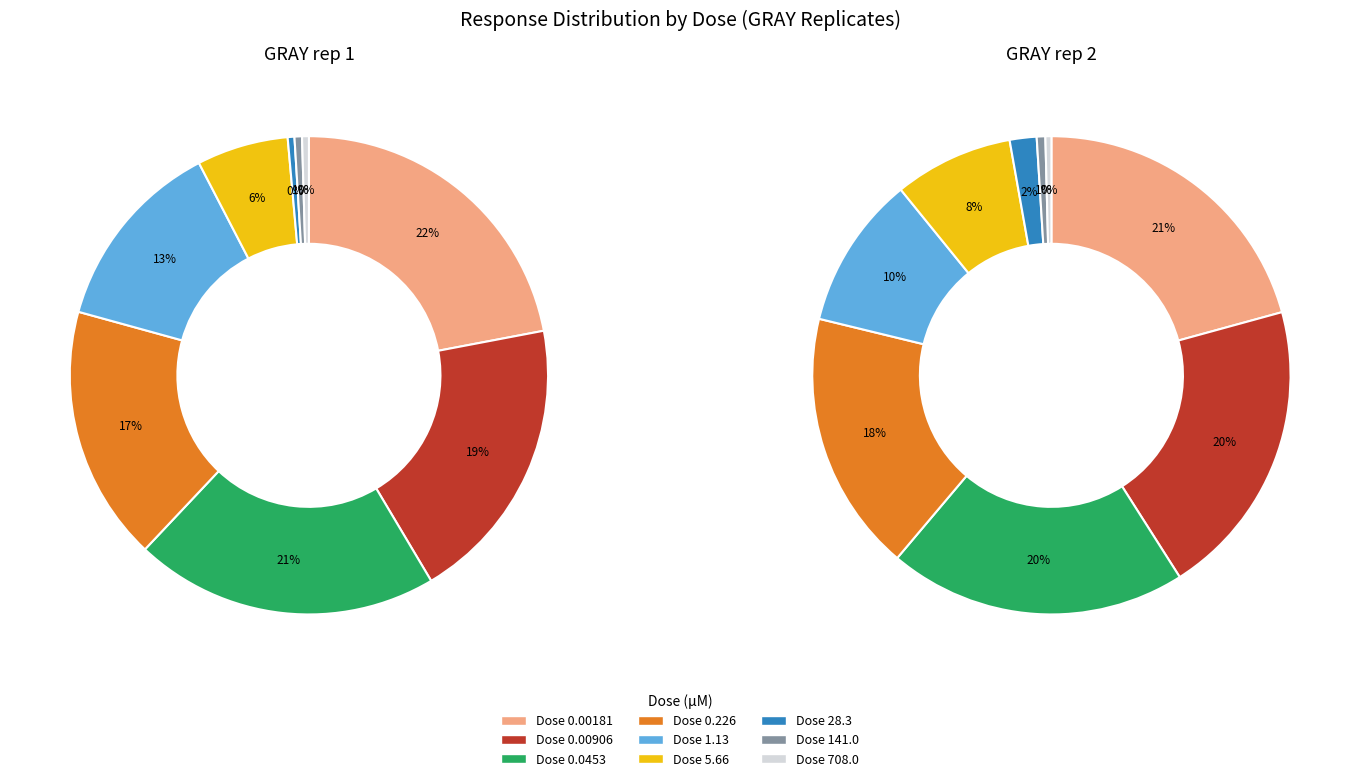

Combined, what portion of the pie is 0.00181 and 0.00906?

41.5%